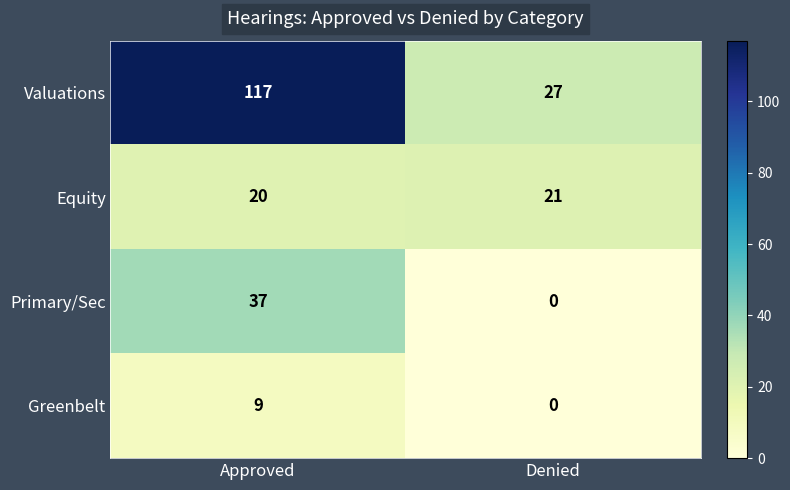

What is the minimum value for Valuations?

27